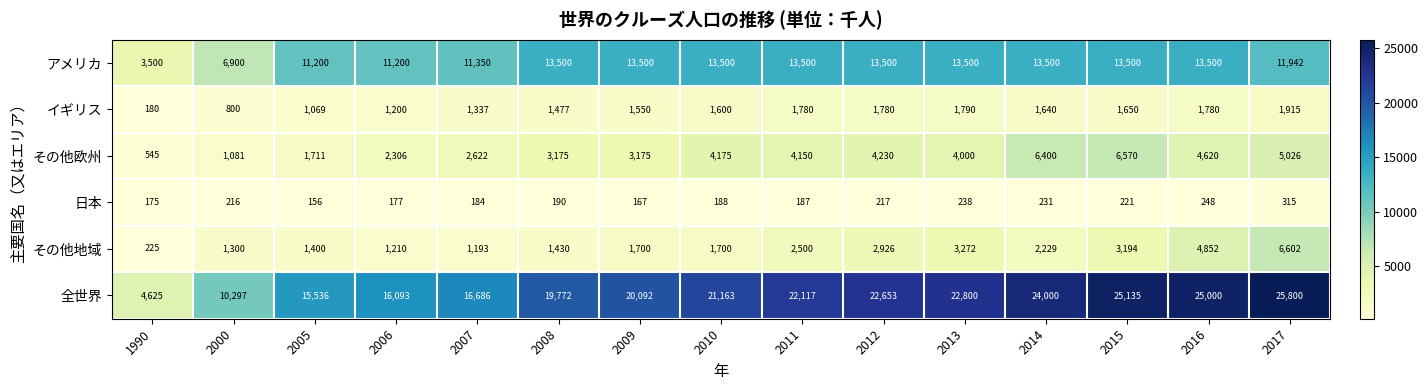

Read the その他地域 value at 2012.

2926